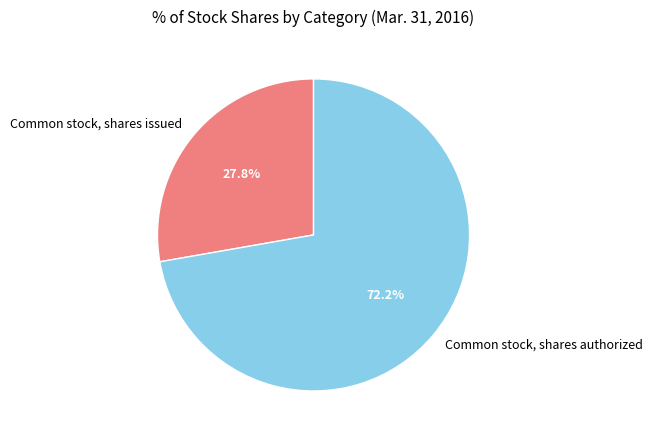

The Common stock, shares authorized slice represents 63% of the pie. True or false?

False